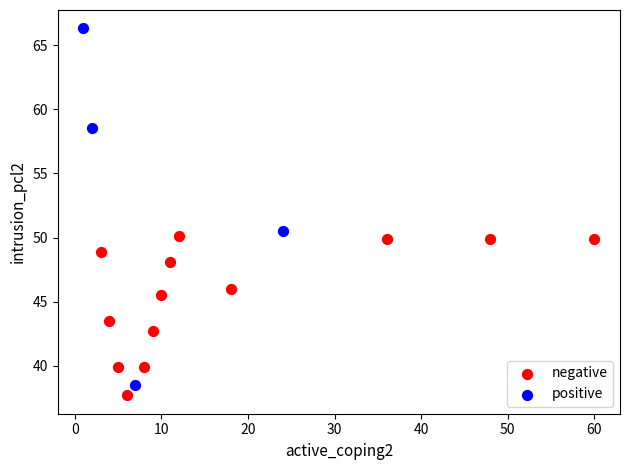

Which series reaches the maximum Y coordinate?

positive